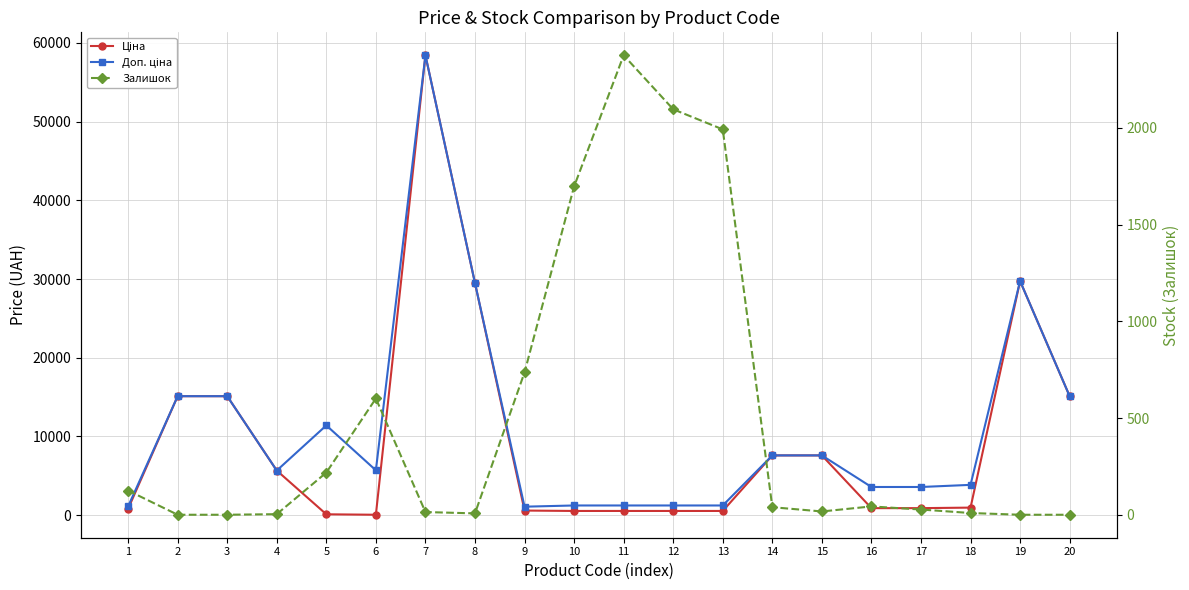

Does the chart display data point markers on the line(s)?

Yes